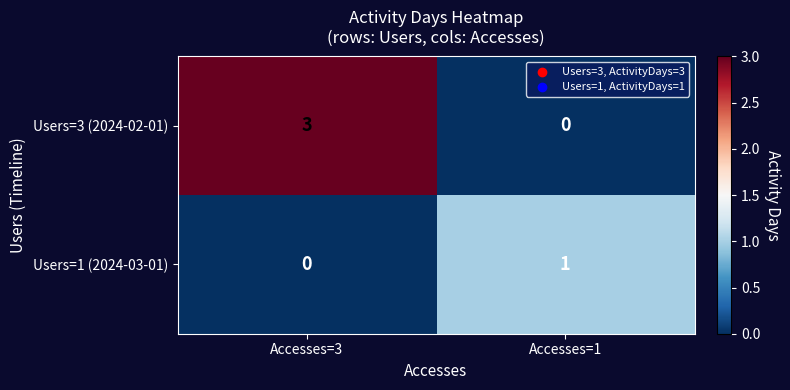

What is the sum of the Users=3 (2024-02-01) values at Accesses=1 and Accesses=3?

3